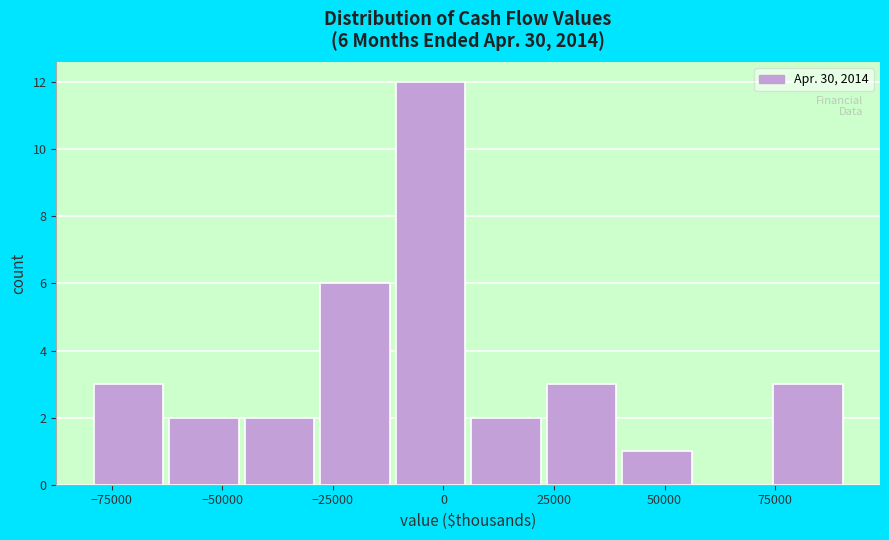

Around what value on the x-axis is the tallest bar? Give the approximate position of its centre, as read against the axis.

-5000